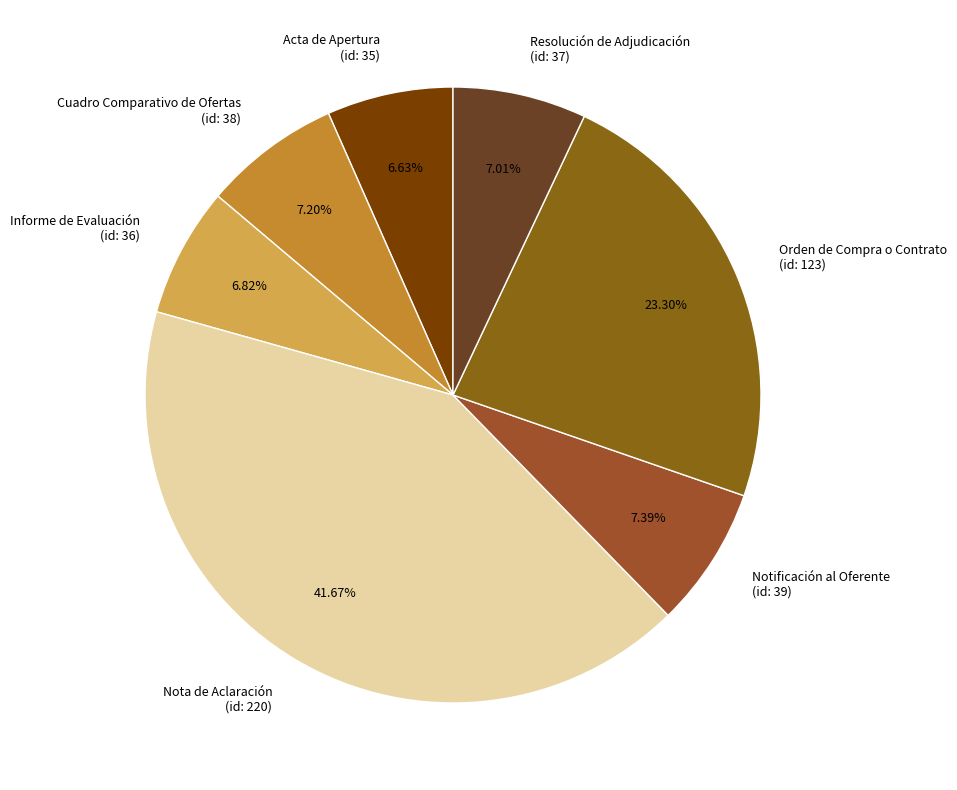

Is Informe de Evaluación (id: 36) the majority of the pie?

No